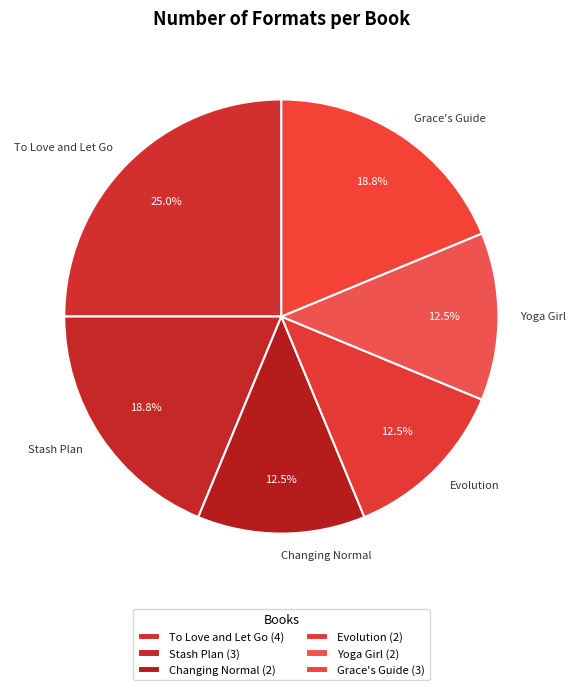

Is there any slice that represents more than half of the pie?

No